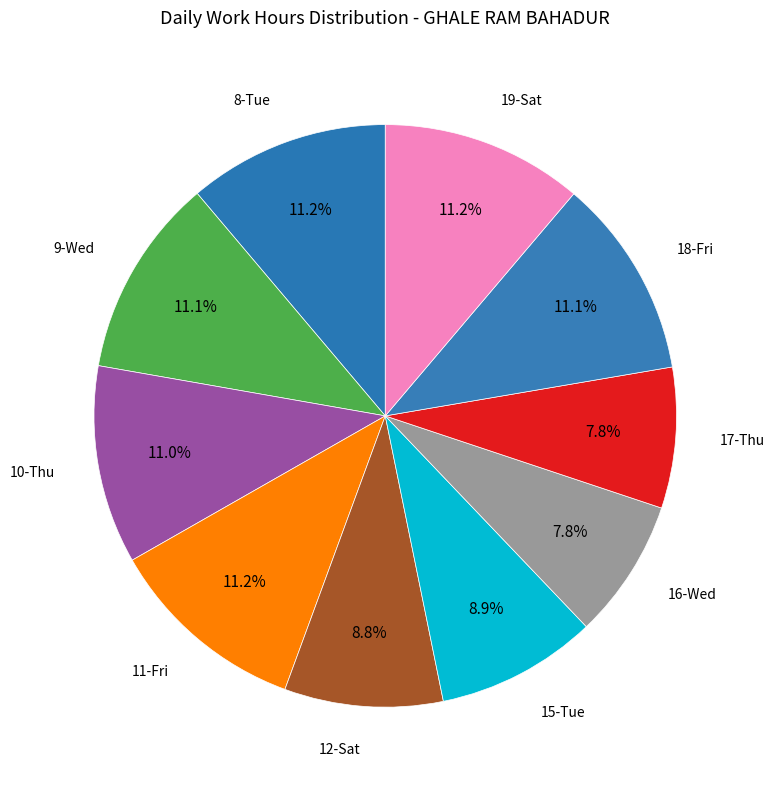

Is it true that 17-Thu is 8% of the pie?

True